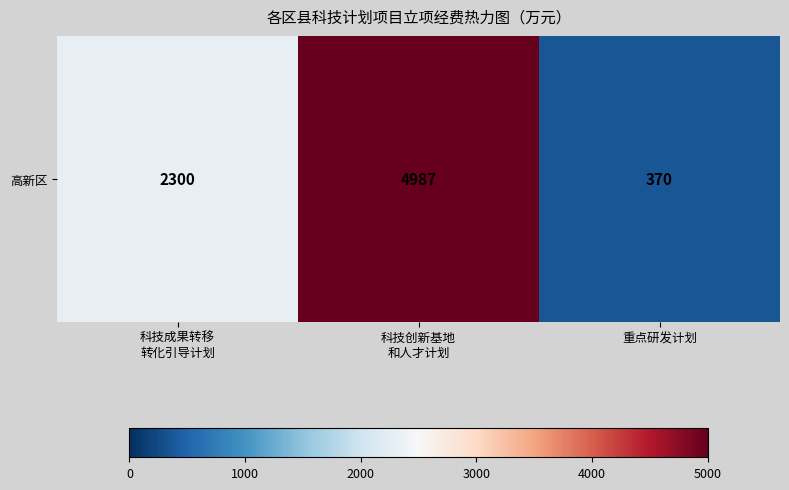

List the labels in order of value, smallest first.

重点研发计划, 科技成果转移
转化引导计划, 科技创新基地
和人才计划